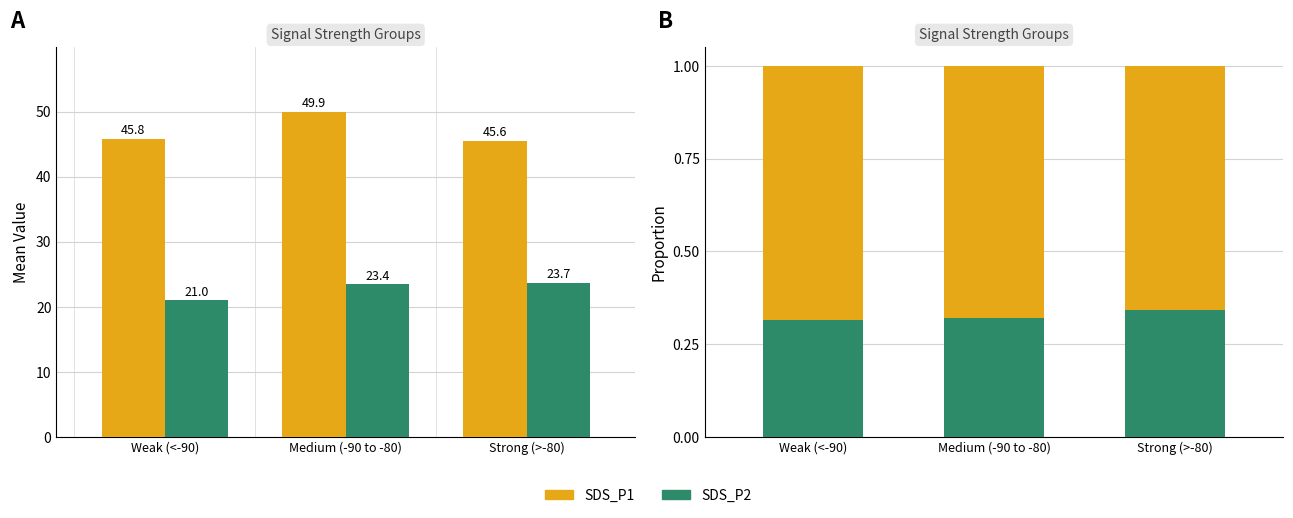

Which has a higher value, Strong (>-80) or Weak (<-90)?

Weak (<-90)